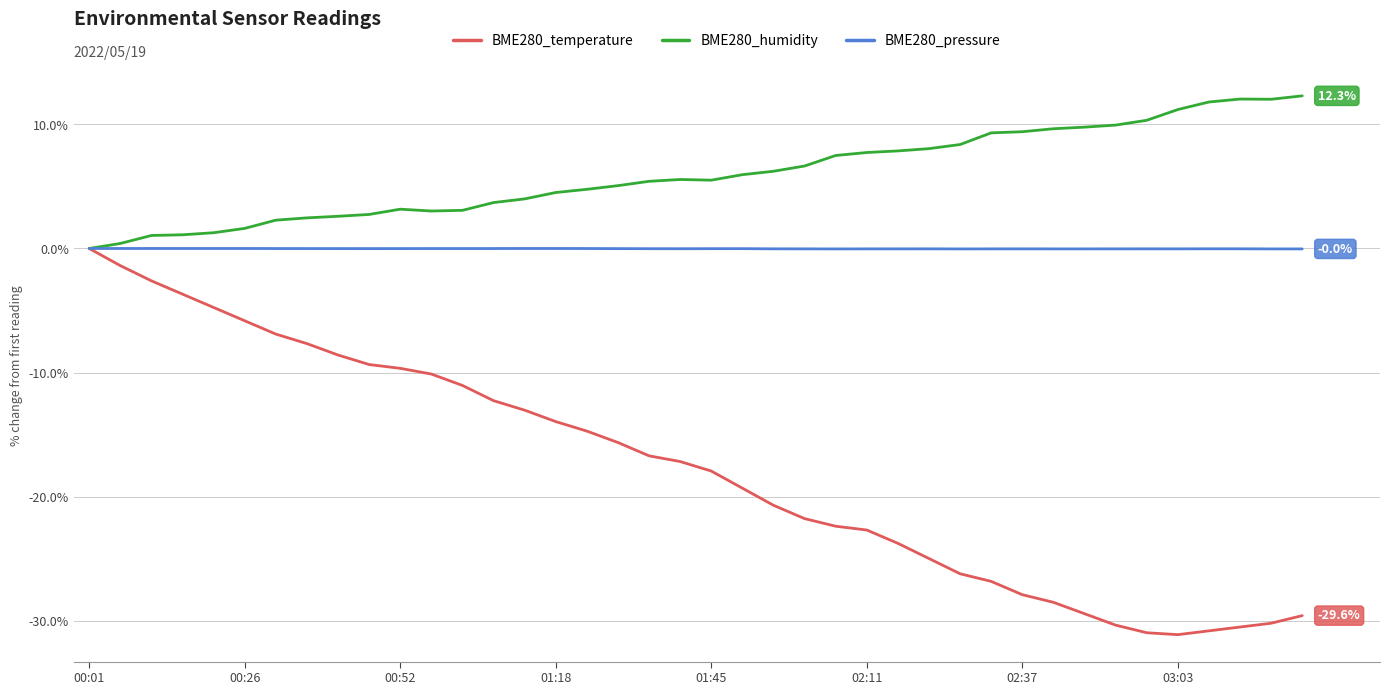

How many values in BME280_humidity are above zero?

39